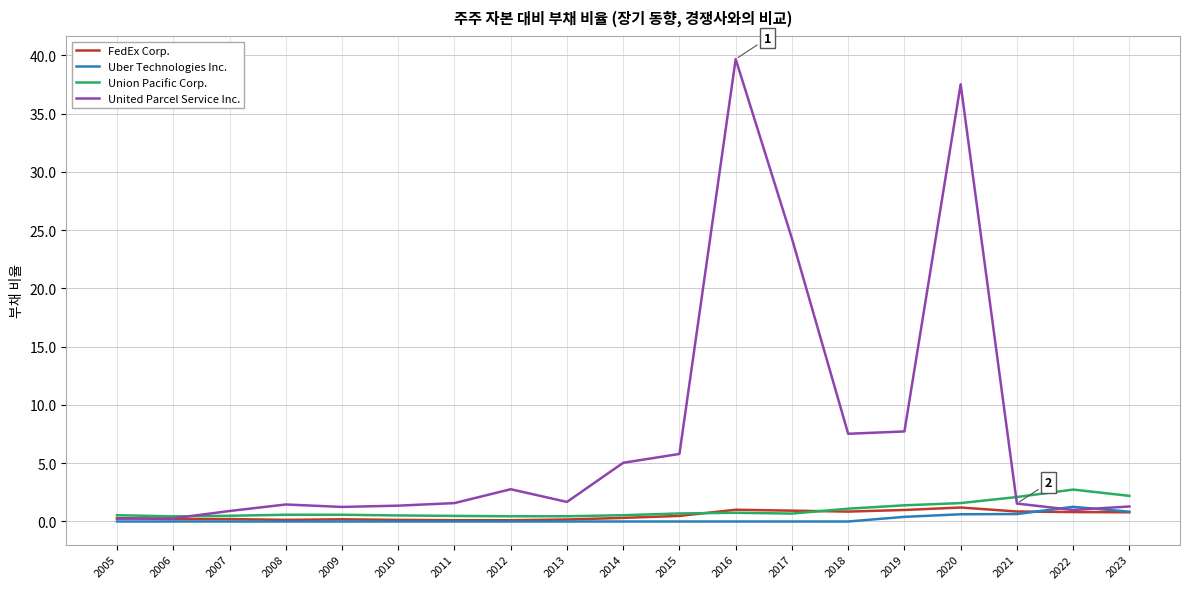

What is the greatest value displayed?

39.7